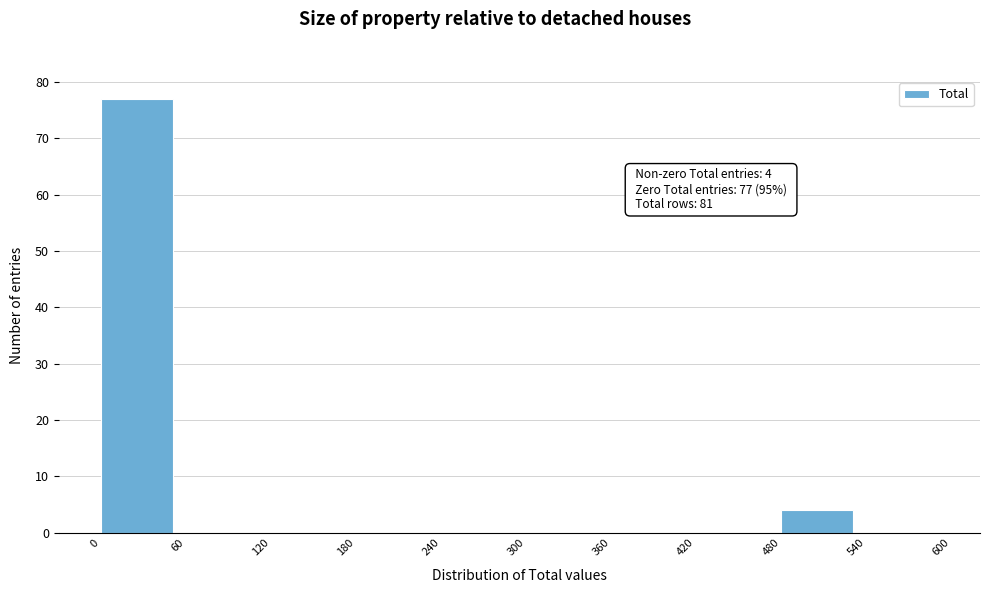

Over which range of the x-axis is the bar tallest?

0 to 60